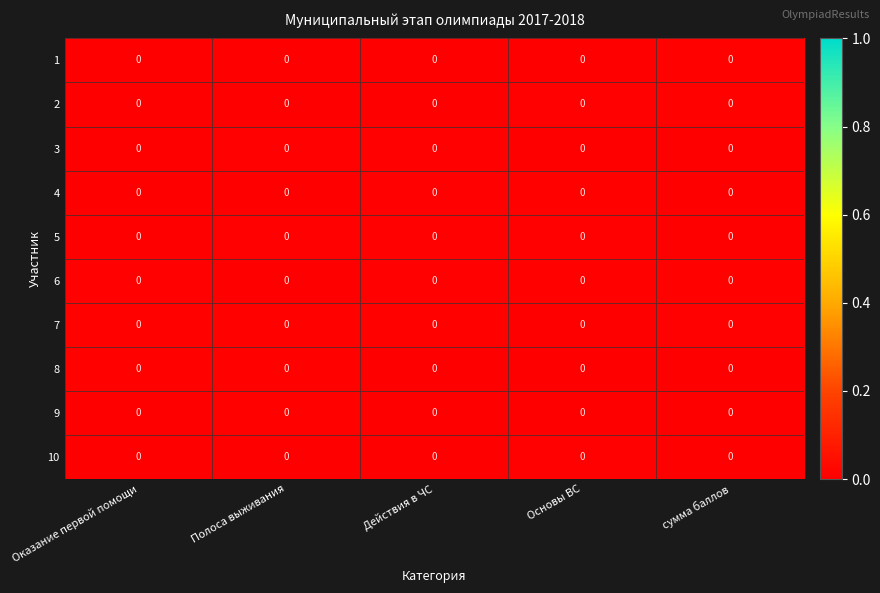

Count the number of categories in the chart.

5